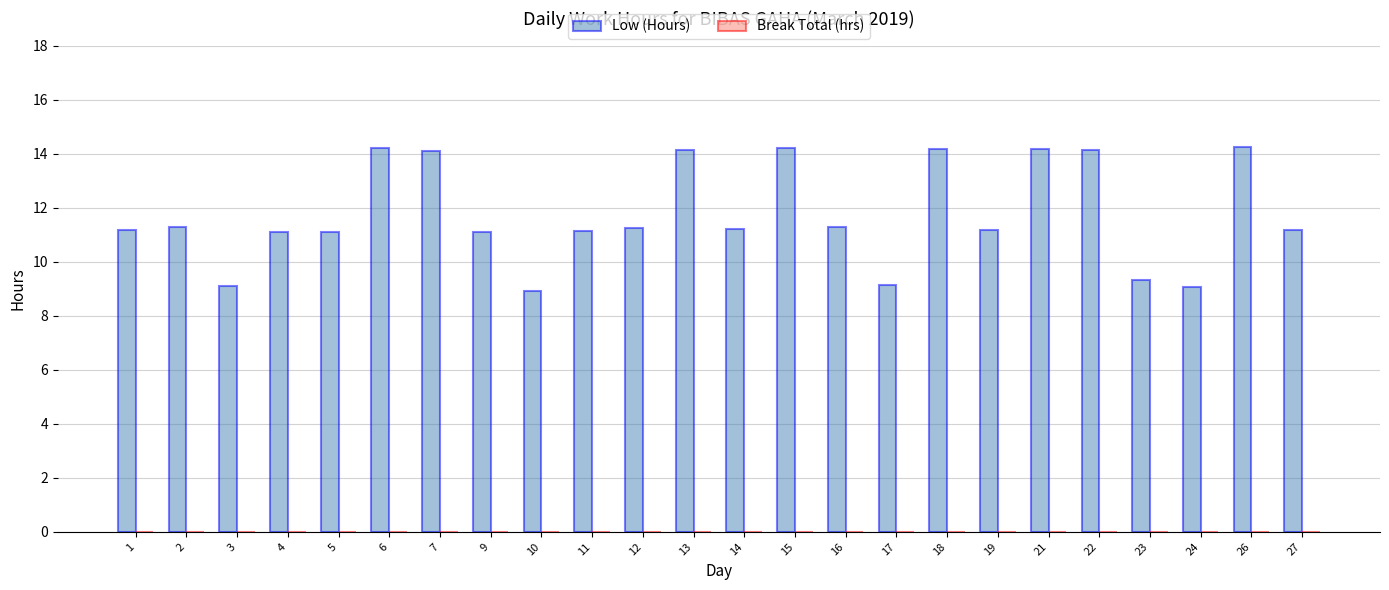

What is the ratio of the value at 1 to the value at 9?

1.0